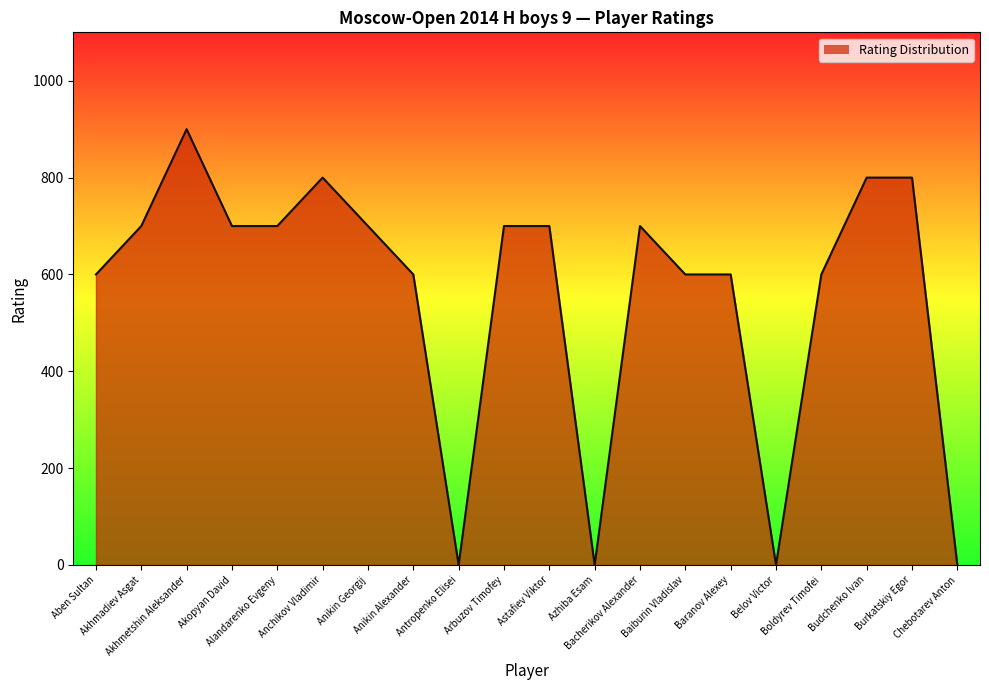

What is the maximum value shown in the chart?

900